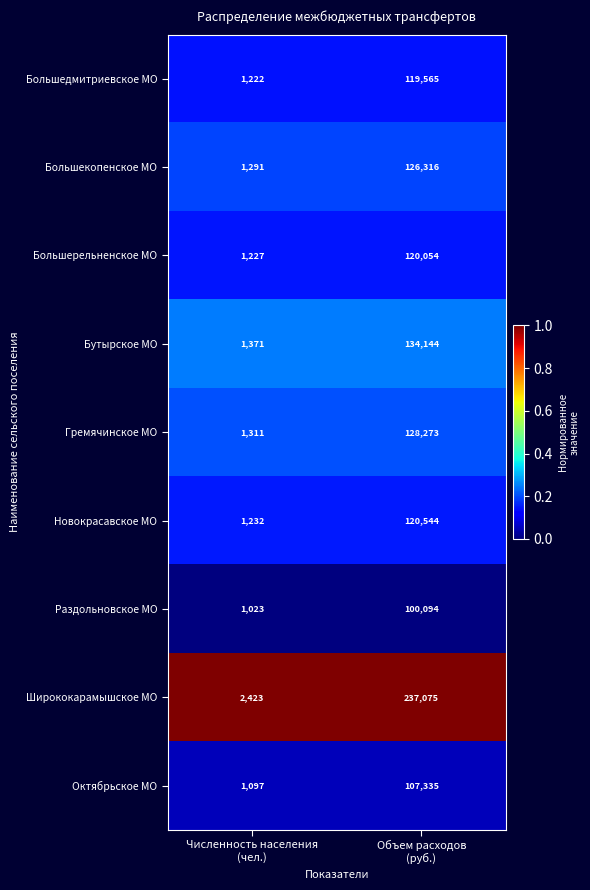

Which label corresponds to the smallest value in the chart?

Численность населения
(чел.)